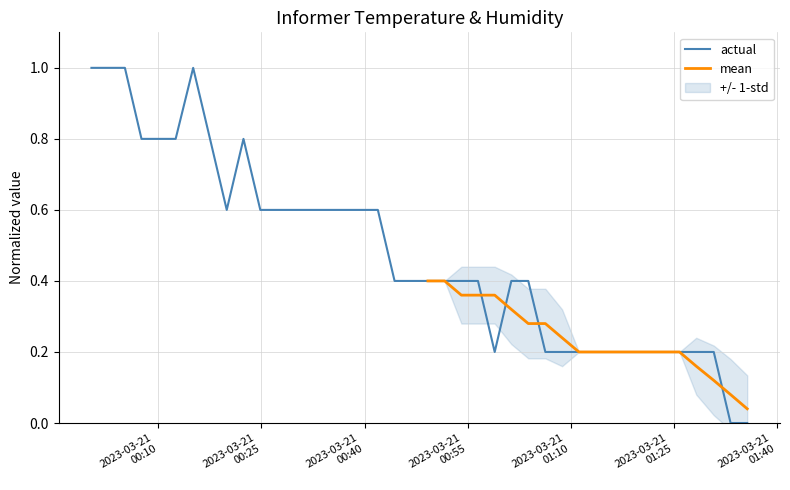

Does the chart display data point markers on the line(s)?

No